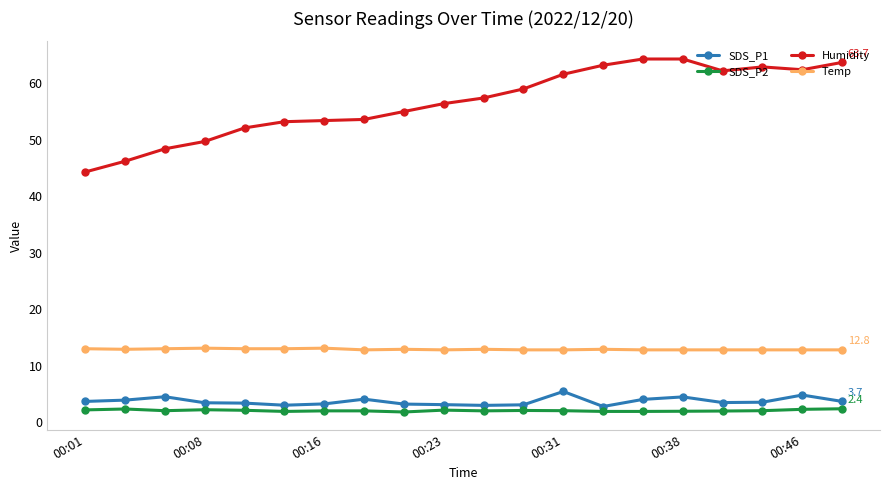

Which series has the widest spread of values?

Humidity